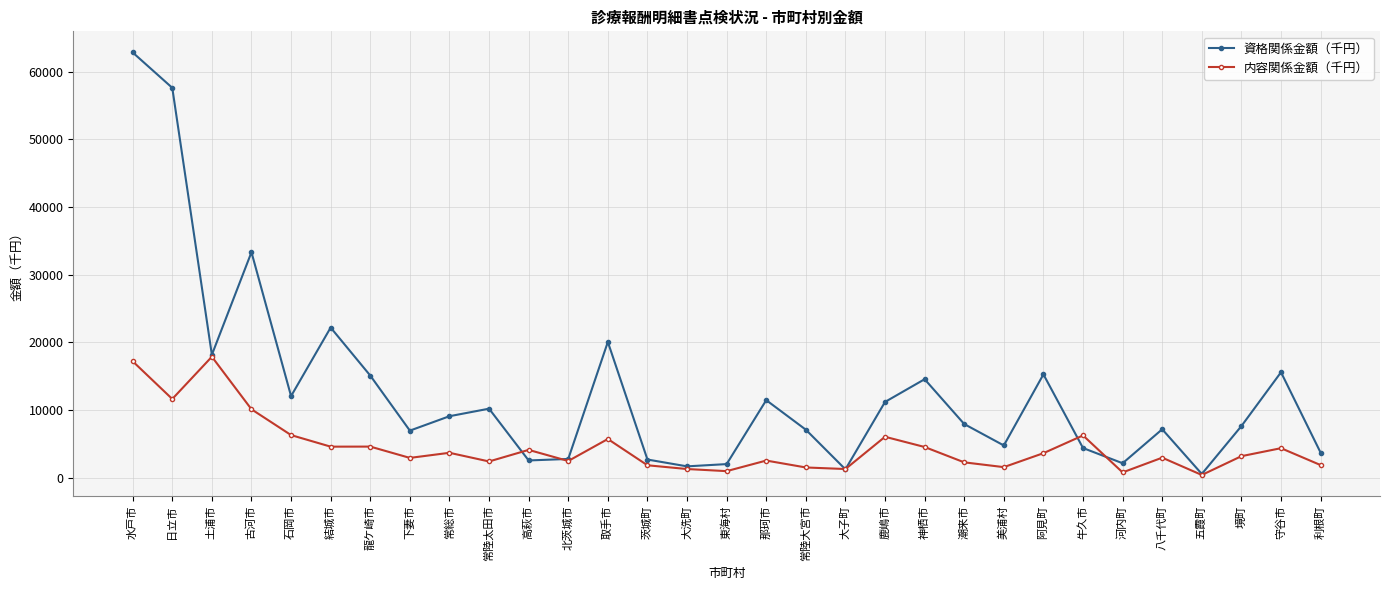

Where is the first local maximum for 資格関係金額（千円）?

古河市